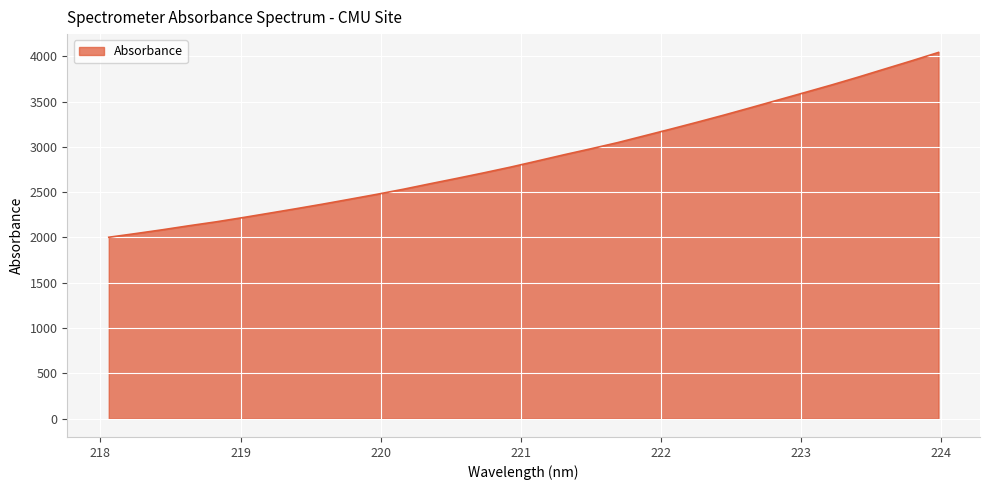

Reading right to left, list all the values displayed in this chart.

4042.9	3950.6	3860.9	3770.6	3683.7	3600.2	3517.5	3434.8	3353.0	3274.2	3197.3	3122.1	3047.1	2979.0	2913.1	2844.4	2776.8	2713.6	2652.7	2593.4	2532.6	2476.1	2422.3	2368.9	2318.1	2268.5	2219.4	2172.3	2129.8	2084.9	2042.9	2002.5